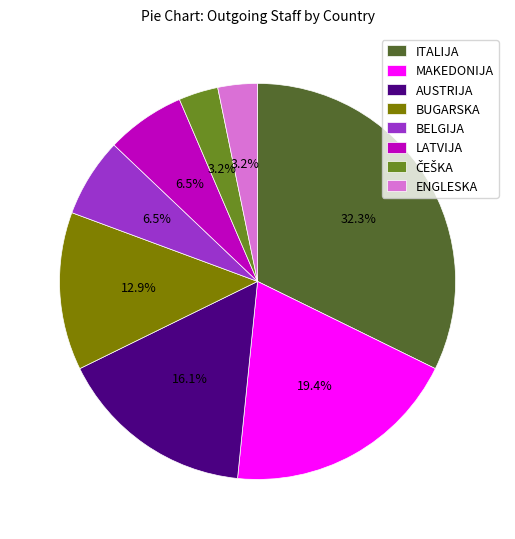

Is there any slice that represents more than half of the pie?

No